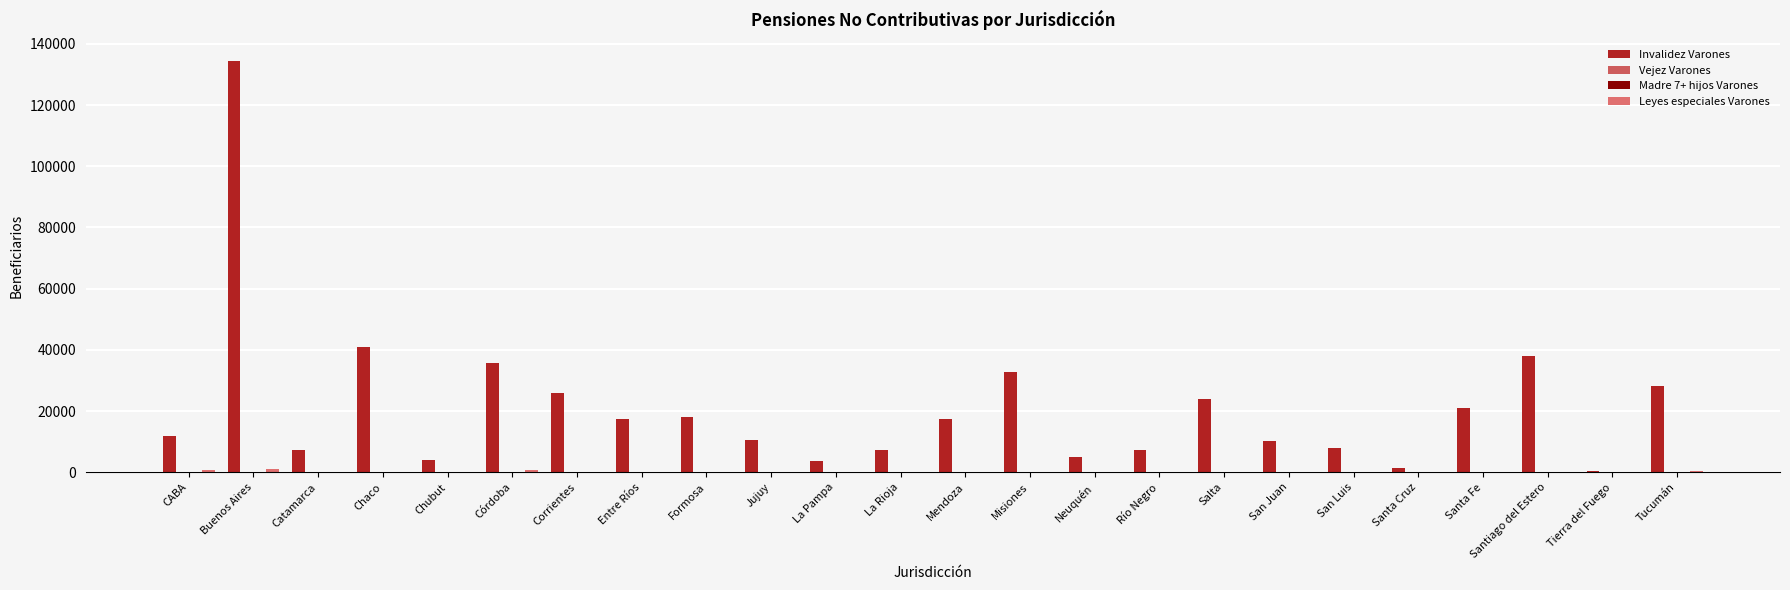

What is the difference between the second highest and second lowest values in the Leyes especiales Varones series?

840